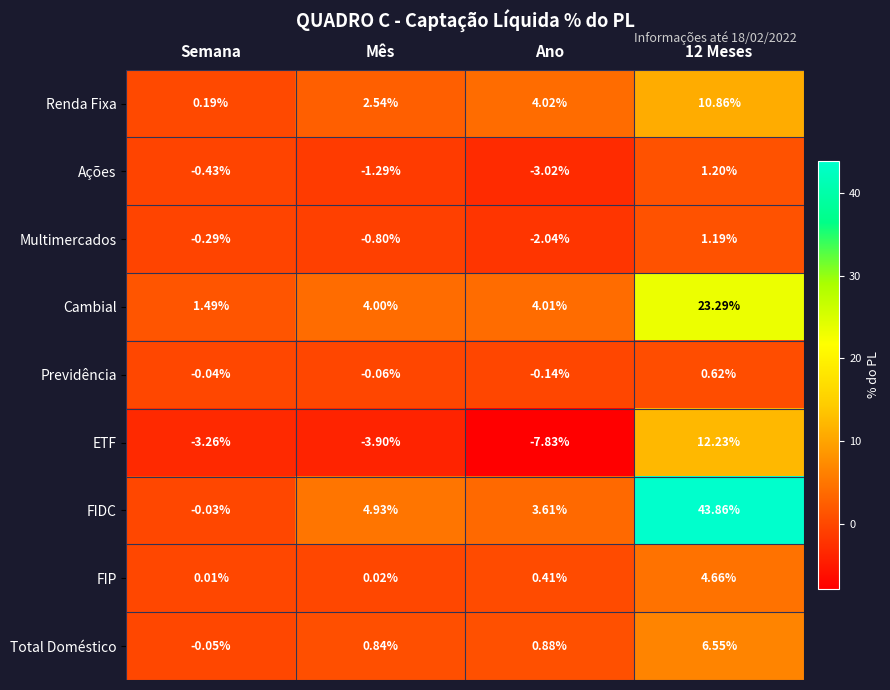

What is the greatest value displayed?

43.9